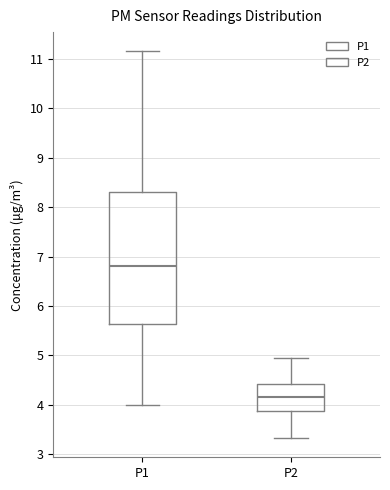

Reading left to right, read every box against the y-axis: the position of its median line, the range the box covers, and the ends of its whiskers. The values are not printed on the chart, so give them approximately, as read against the axis.

P1: median 6.8, box 5.6 to 8.3, whiskers 4.0 to 11.2
P2: median 4.2, box 3.9 to 4.4, whiskers 3.3 to 5.0